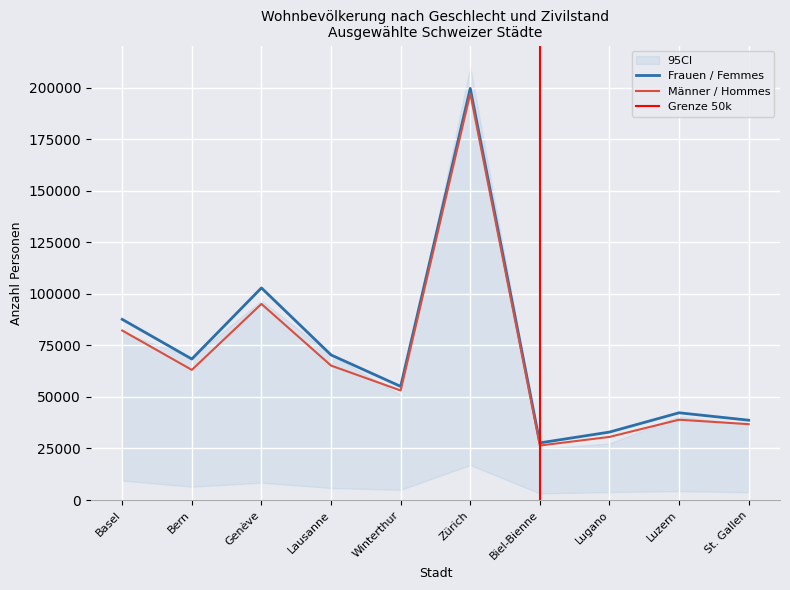

What is the minimum value for Männer / Hommes?

26439